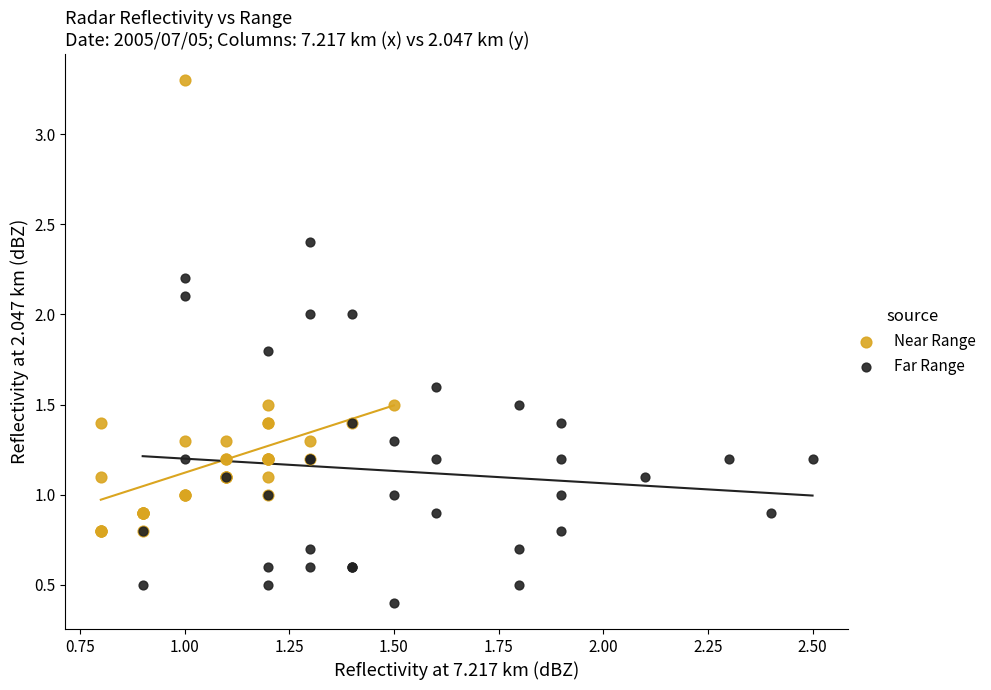

Which series has the largest Y range (max minus min)?

Near Range